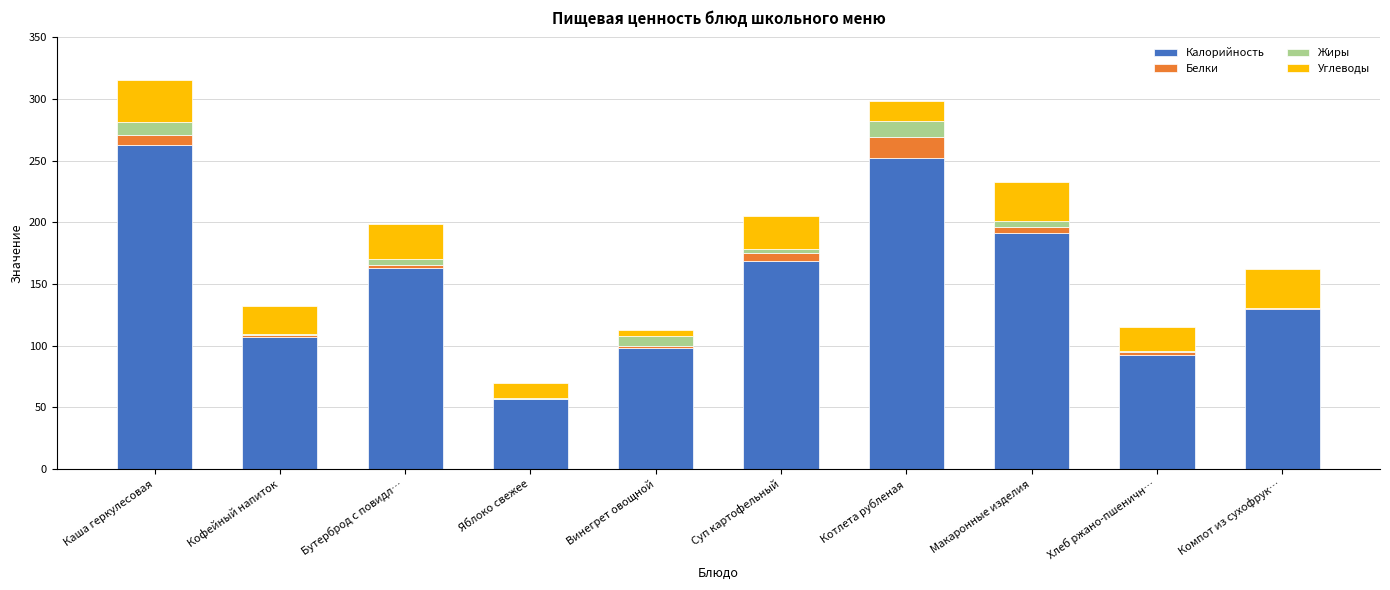

True or false: Калорийность has a value of 39.7 at Винегрет овощной.

False